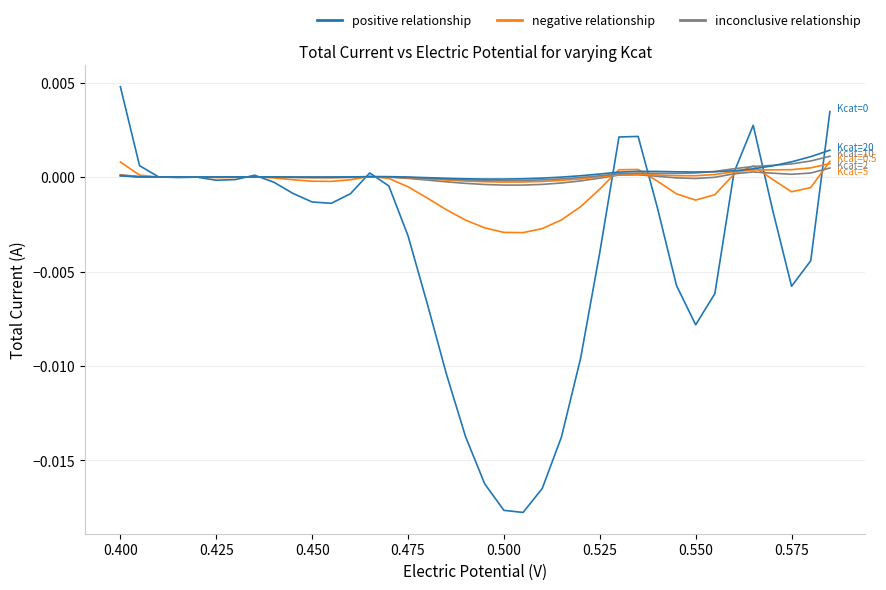

How many lines are shown in the chart?

6